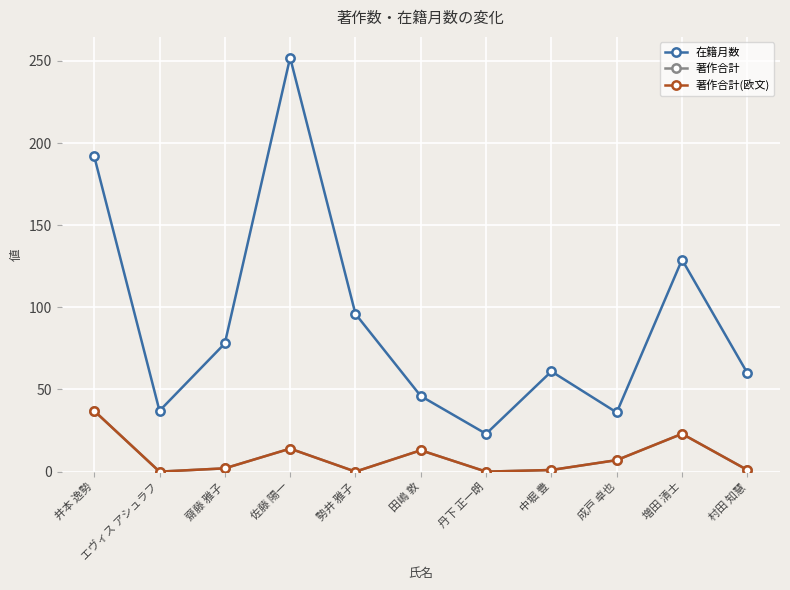

At which category is the sum across all series the highest?

佐藤 陽一